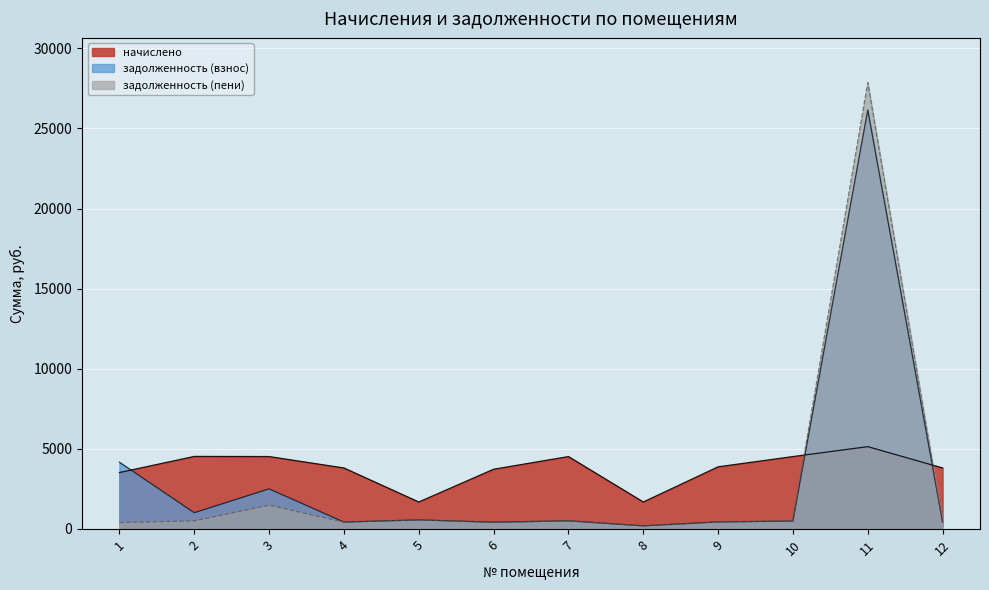

Which series has the largest total across all categories?

начислено